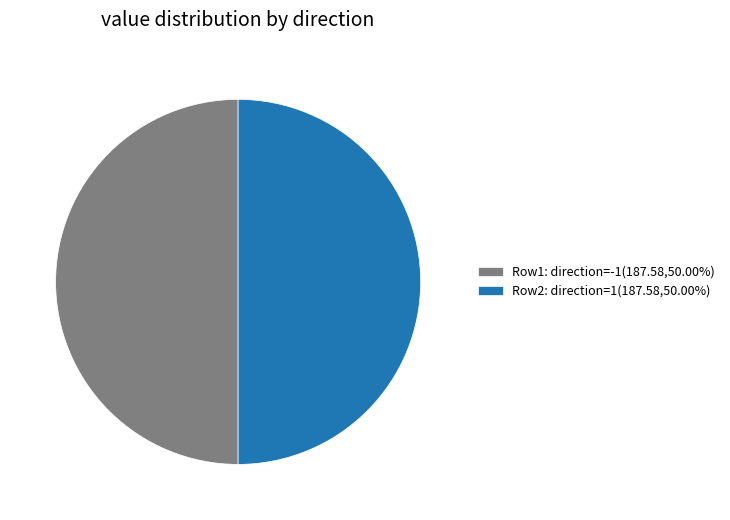

Combined, do Row1: direction=-1(187.58,50.00%) and Row2: direction=1(187.58,50.00%) account for over 50%?

Yes